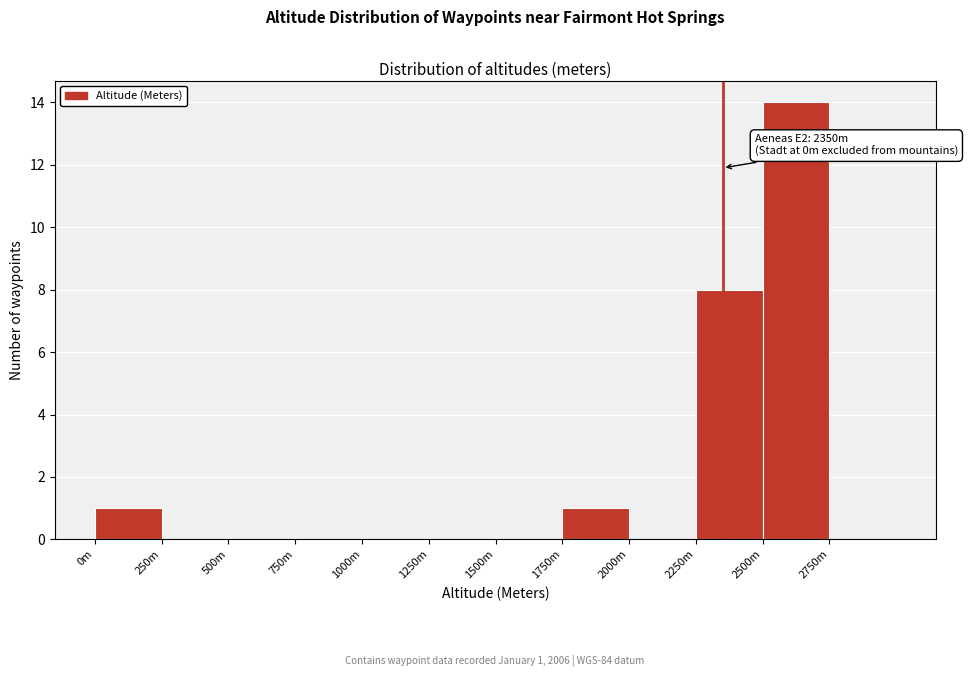

Reading left to right, extract all data points from this chart.

0m=1	250m=0	500m=0	750m=0	1000m=0	1250m=0	1500m=0	1750m=1	2000m=0	2250m=8	2500m=14	2750m=0